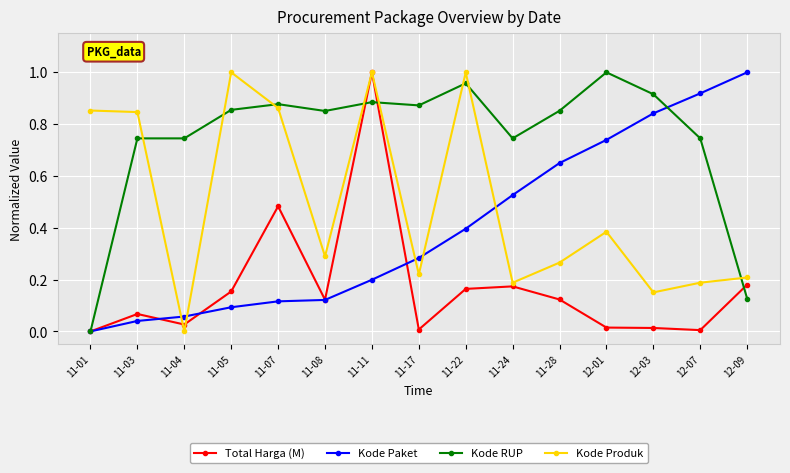

How many series are shown in this chart?

4